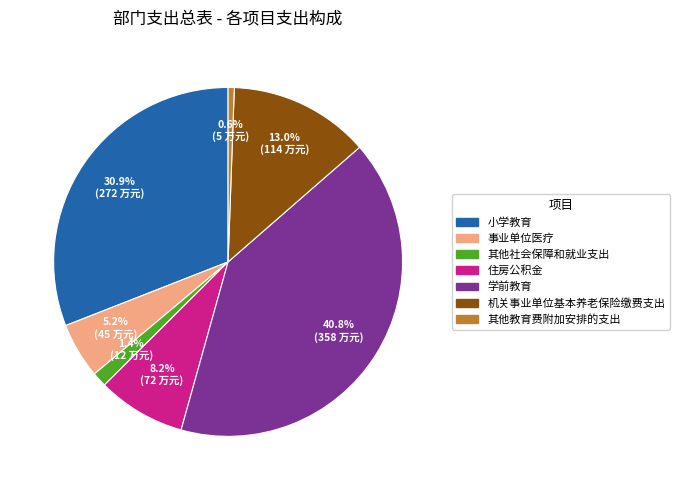

Is it true that 事业单位医疗 is 5% of the pie?

True